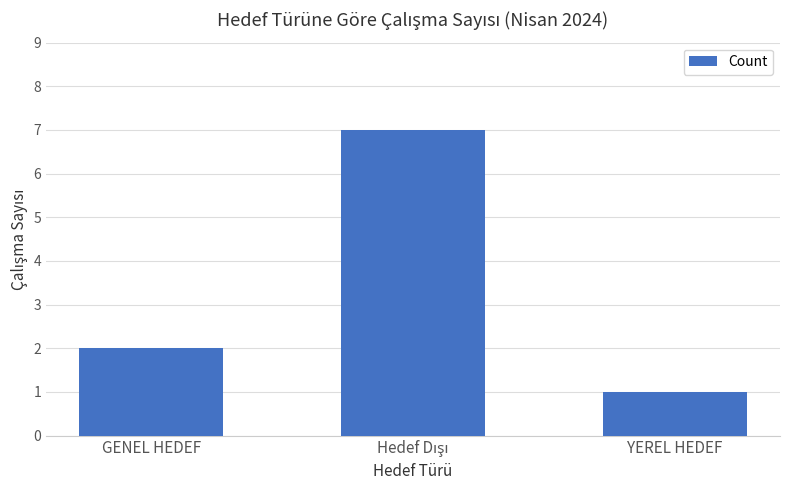

The chart shows a value of 1 at YEREL HEDEF. True or false?

True